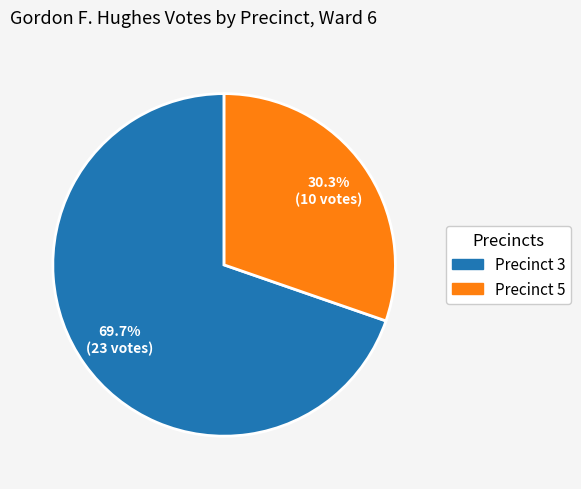

Between Precinct 5 and Precinct 3, which is larger?

Precinct 3